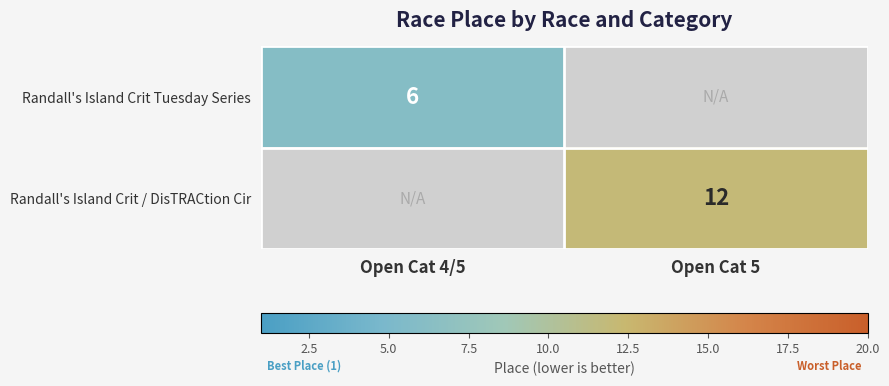

What is the minimum value shown in the chart?

6.0